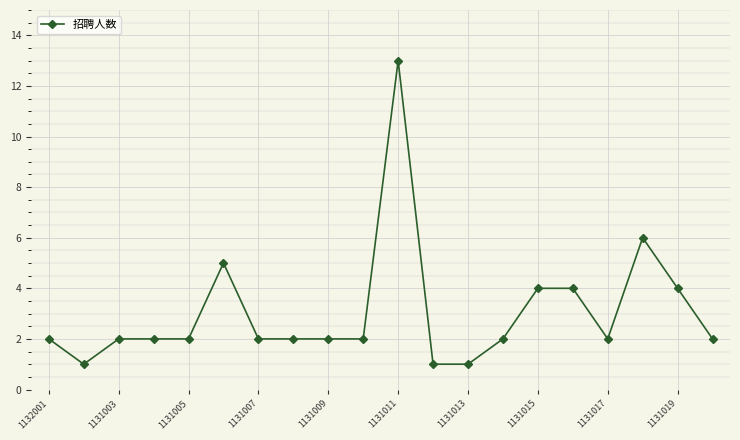

What is the difference between the second highest and minimum values?

5